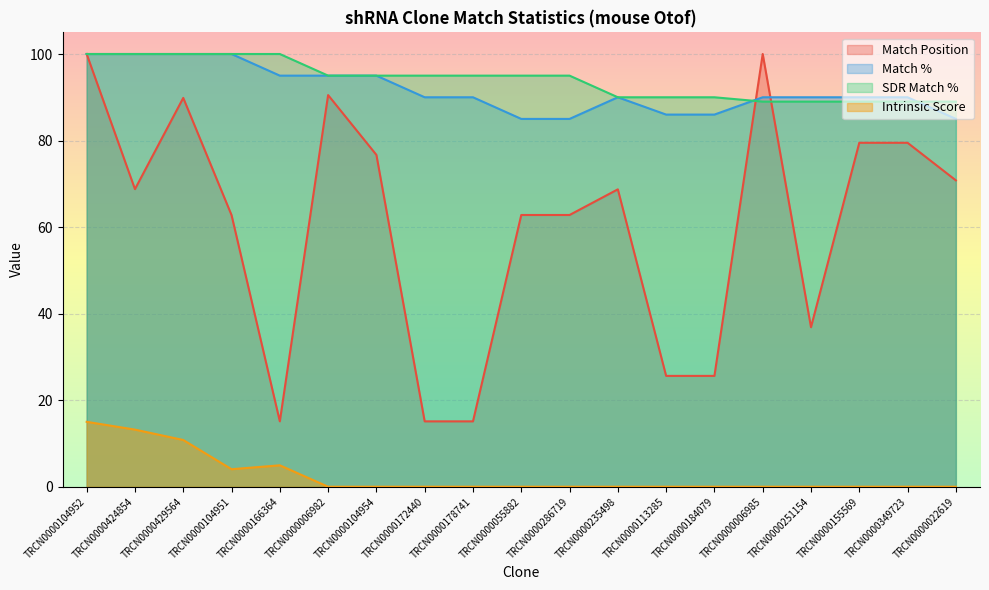

How many values in the Match Position series exceed 68?

10